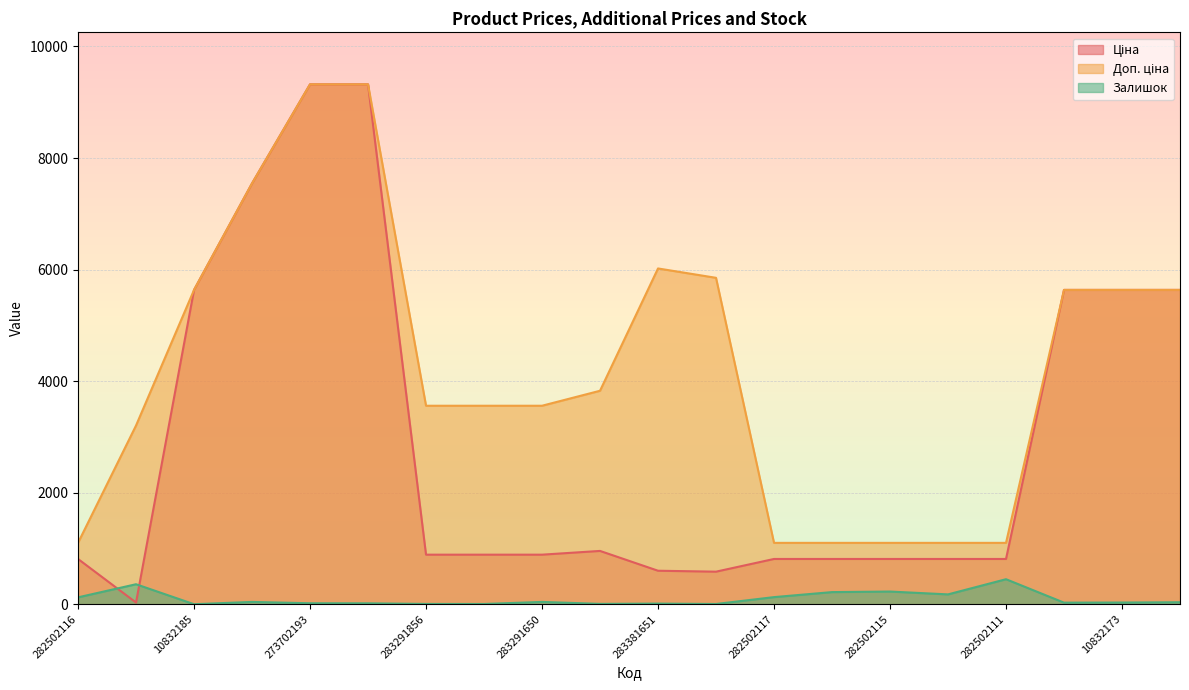

Reading left to right, what are all the values shown in this chart?

Ціна: 813.0	32.0	5636.0	7545.9	9321.4	9321.4	889.9	889.9	889.9	957.1	602.1	585.3	813.0	813.0	813.0	813.0	813.0	5636.0	5636.0	5636.0
Доп. ціна: 1101.8	3205.0	5636.0	7545.9	9321.4	9321.4	3559.7	3559.7	3559.7	3828.4	6020.8	5852.9	1101.8	1101.8	1101.8	1101.8	1101.8	5636.0	5636.0	5636.0
Залишок: 125.0	360.0	2.0	43.0	19.0	18.0	7.0	6.0	43.0	8.0	13.0	6.0	129.0	219.0	229.0	178.0	450.0	30.0	32.0	37.0